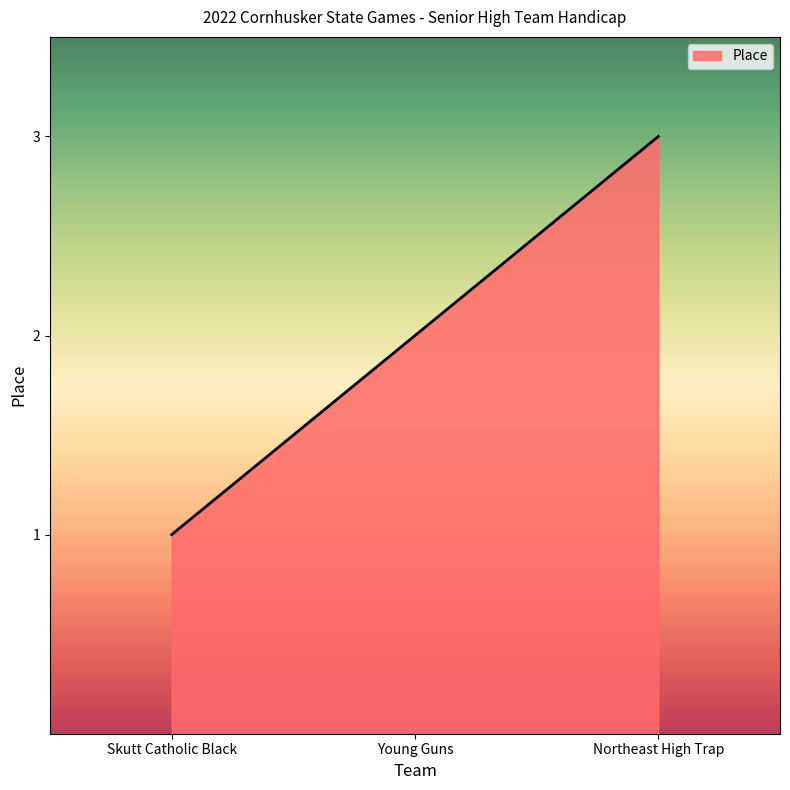

The chart shows a value of 3 at Northeast High Trap. True or false?

True